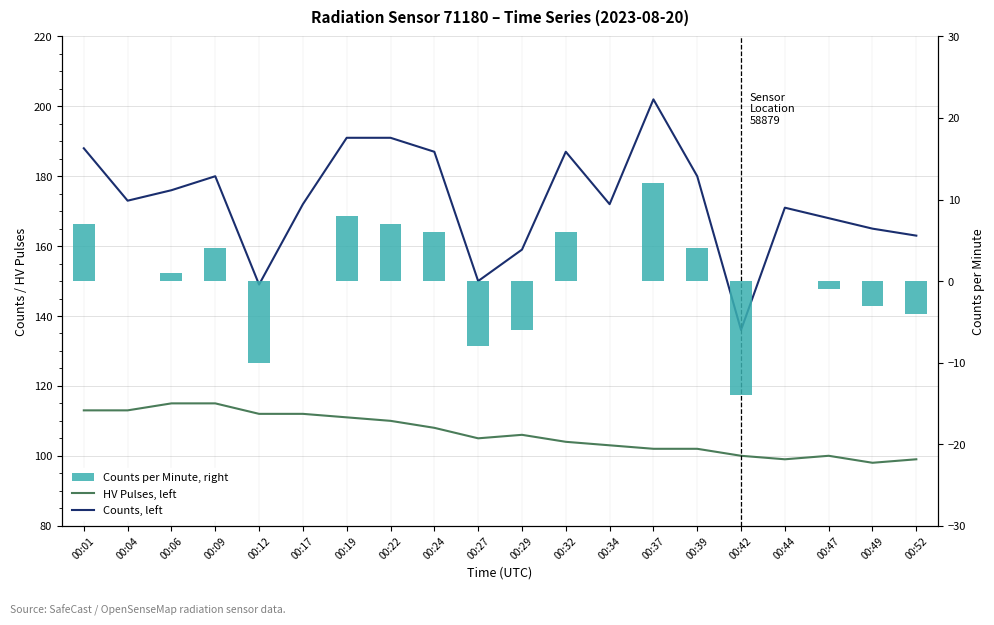

The value of Counts, left at 00:12 is 65. True or false?

False